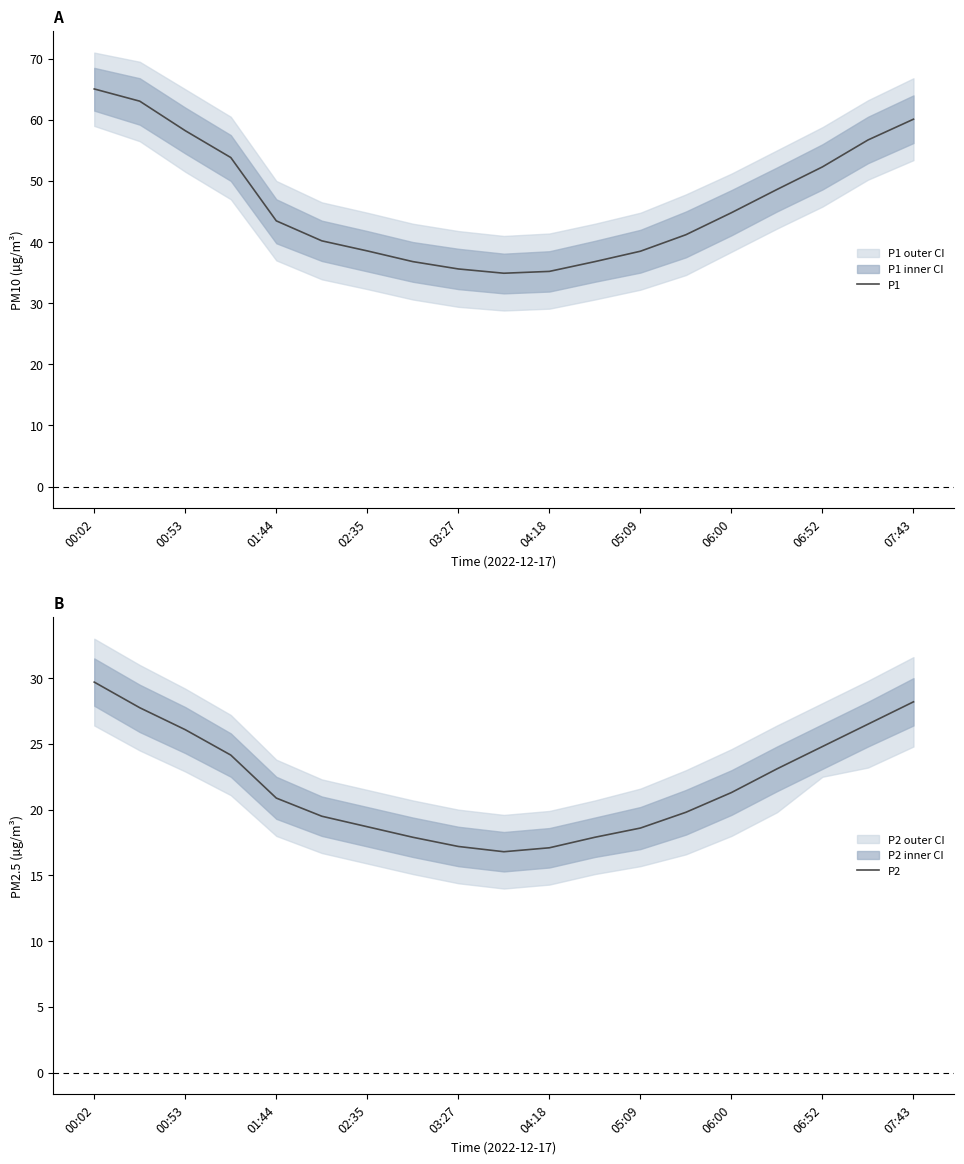

True or false: P2 has a value of 12.7 at 13.

False